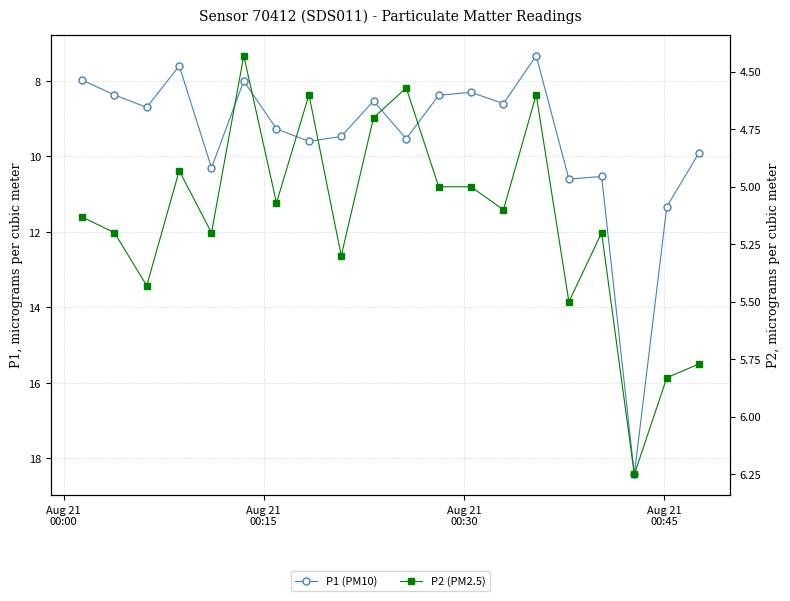

True or false: P2 (PM2.5) and P1 (PM10) cross at least once.

False